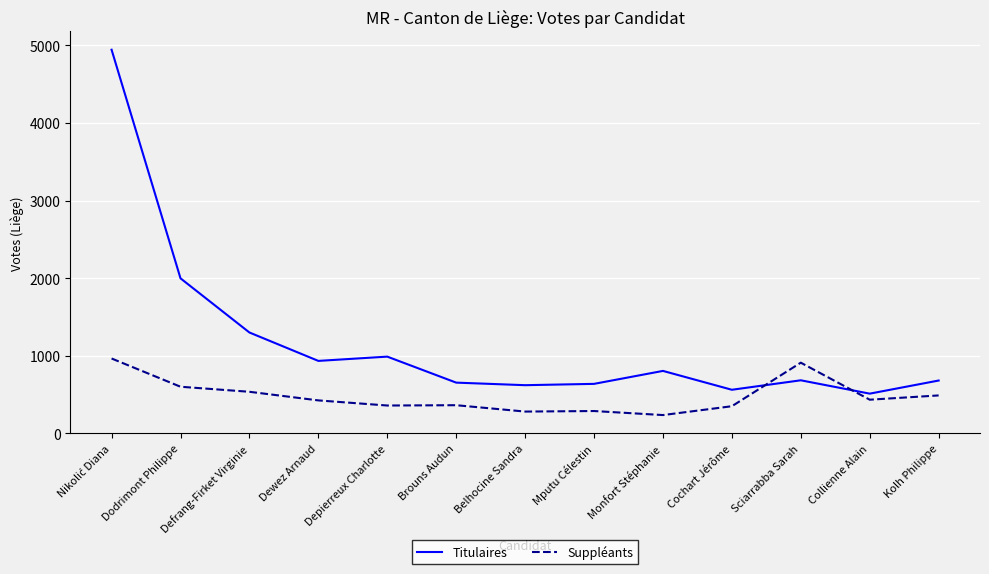

What is the highest value of the Titulaires series?

4943